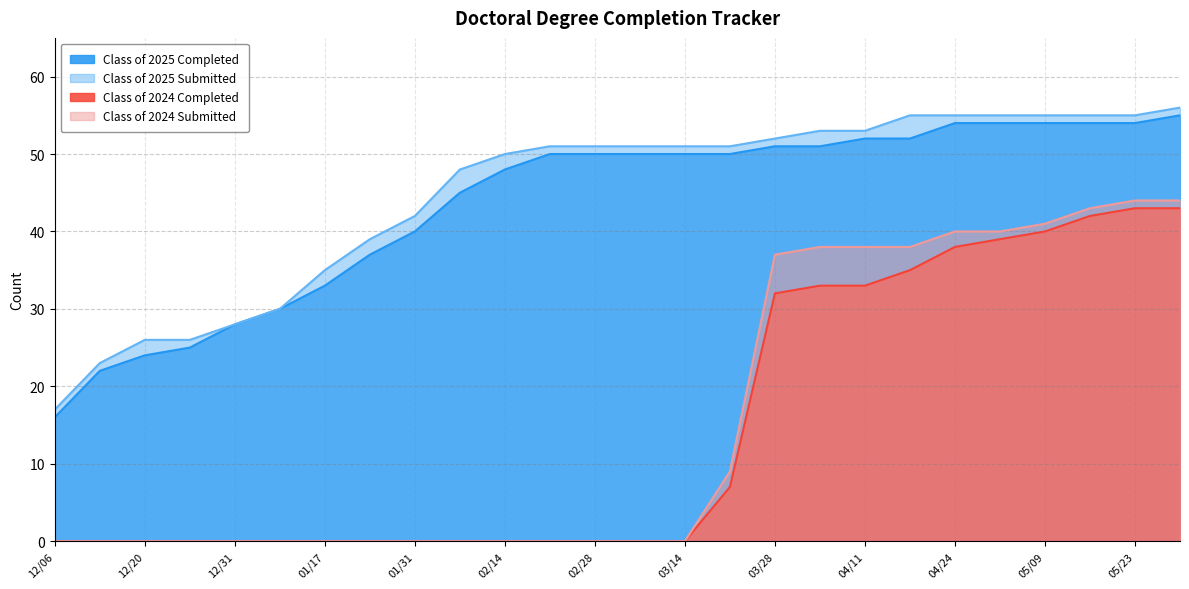

At which category is the sum across all series the highest?

05/30